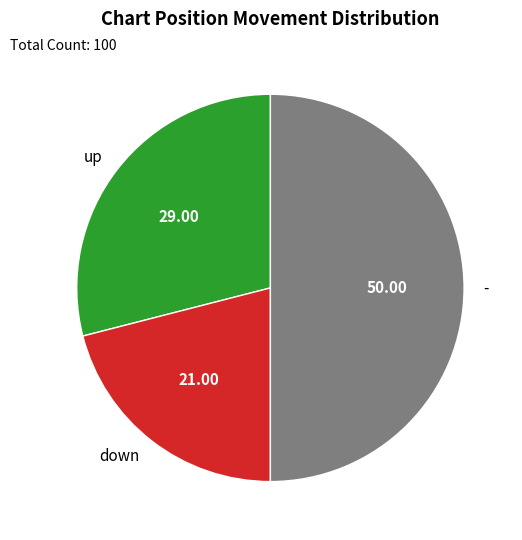

Count the number of slices in the pie.

3